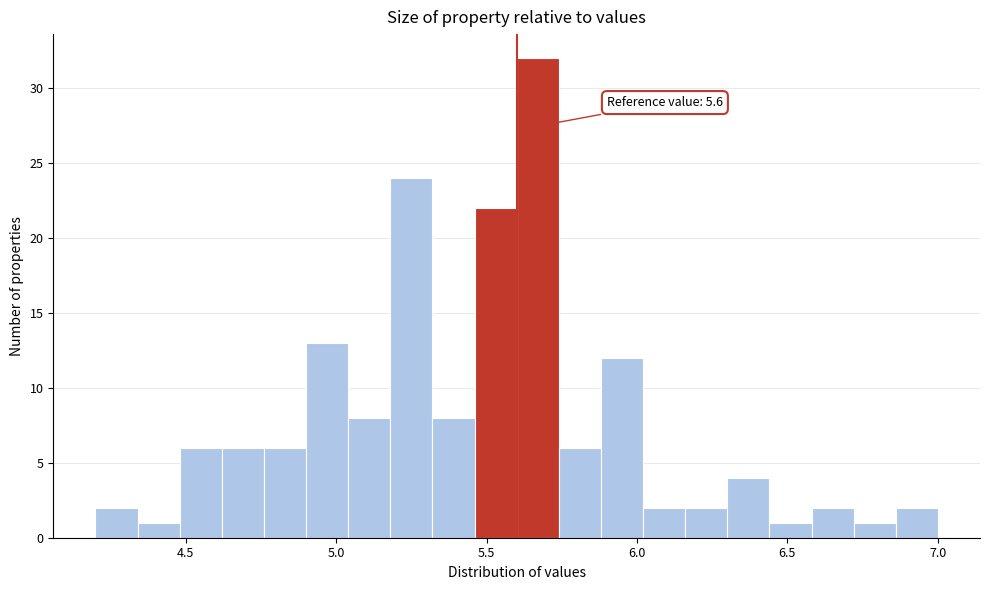

Around what value on the x-axis is the tallest bar? Give the approximate position of its centre, as read against the axis.

5.65